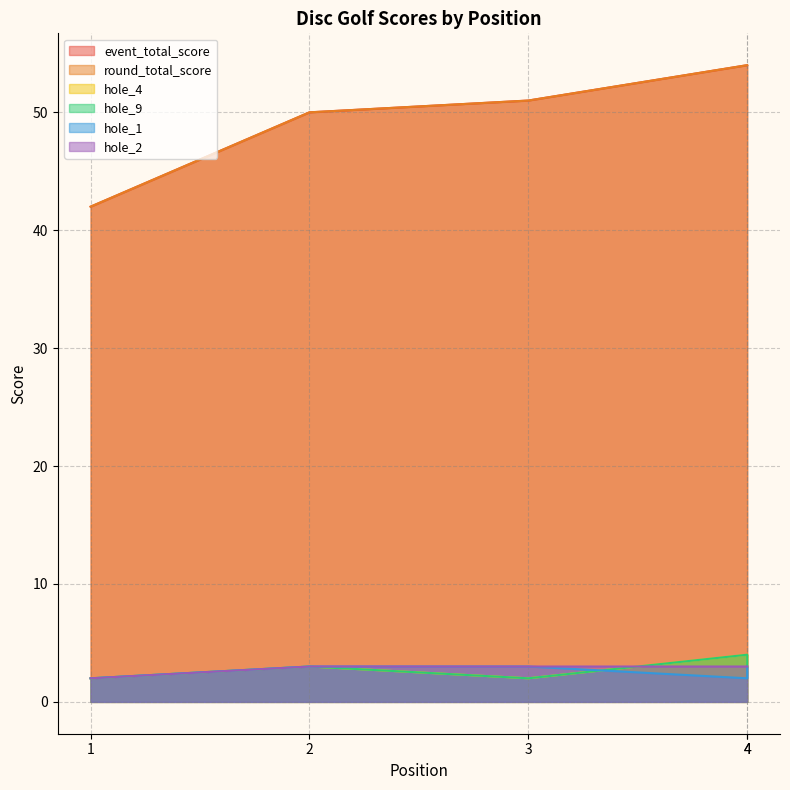

Count the hole_4 values in the range 2 to 3.

4